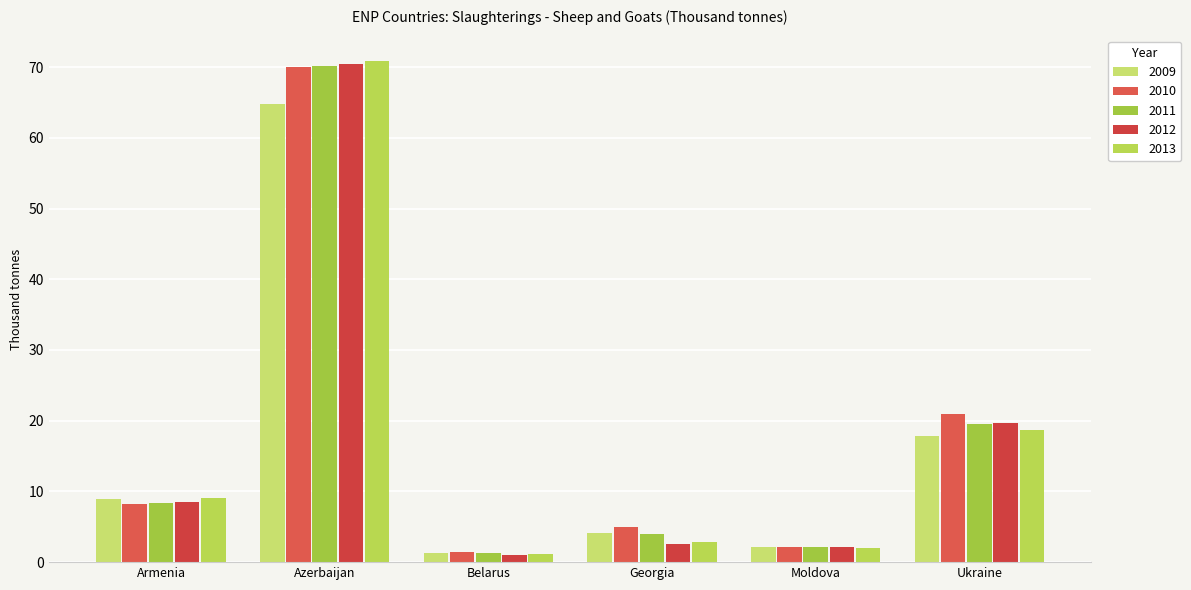

The 2013 series shows 15.3 at Armenia. True or false?

False